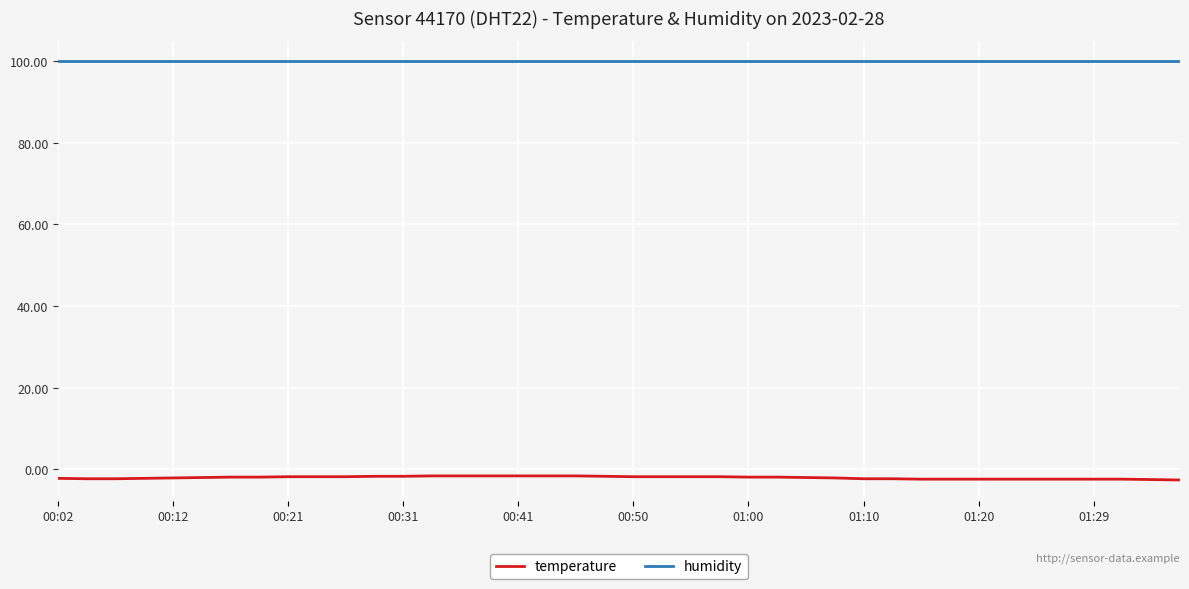

What is the average value of the humidity series?

99.9